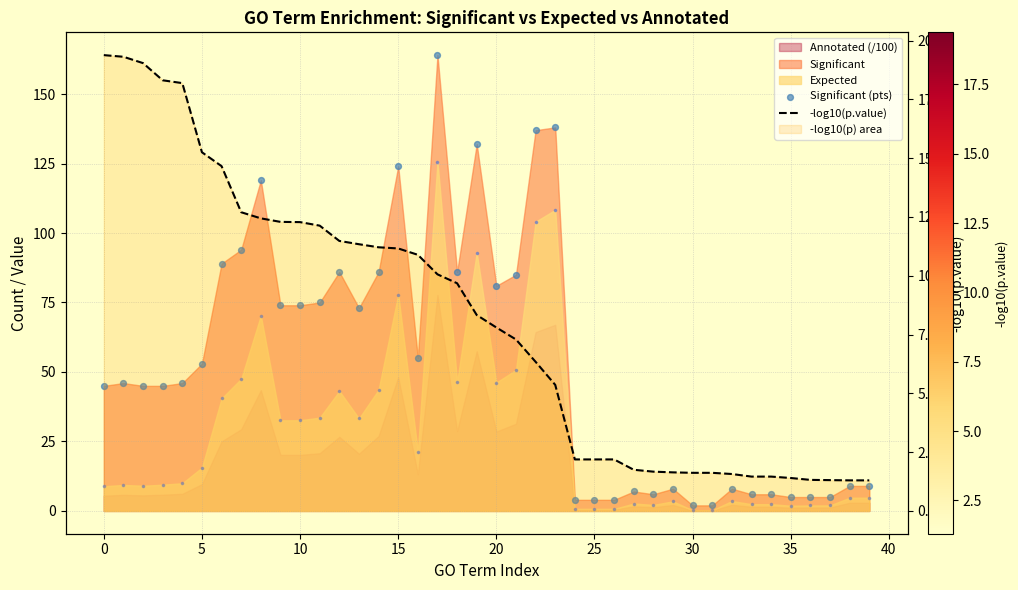

Is the value of -log10(p.value) at 16 greater than the value of Significant (pts) at 20?

No